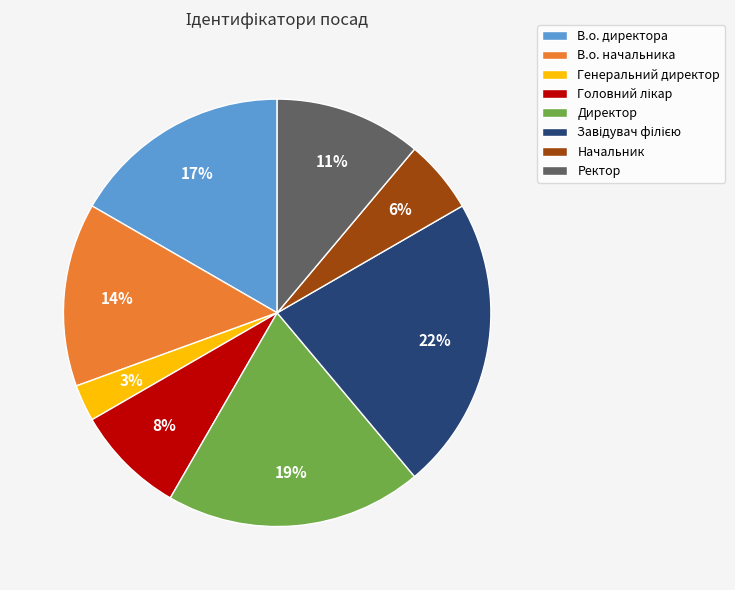

To the nearest percent, what is the average slice percentage?

12%